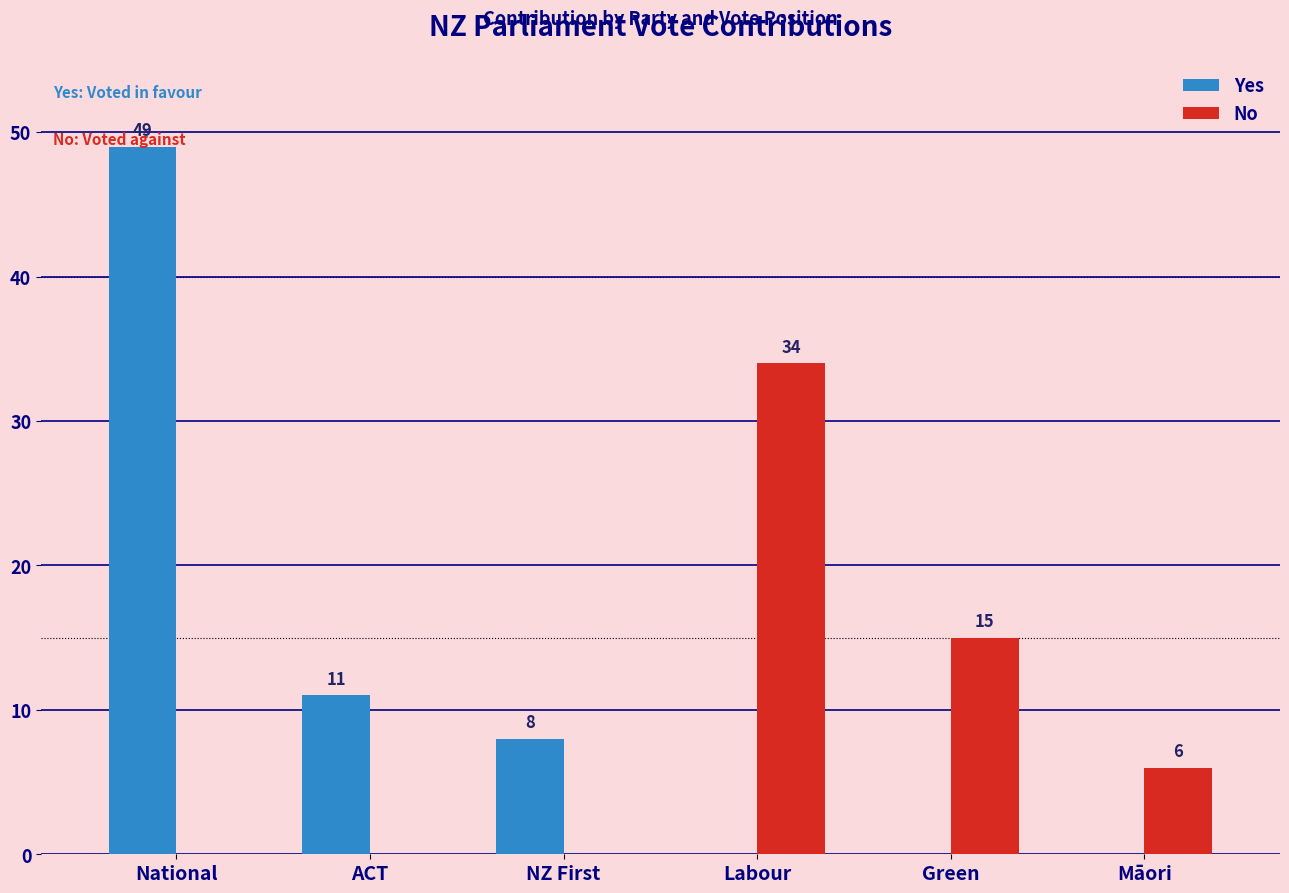

The value of No at NZ First is -21. True or false?

False